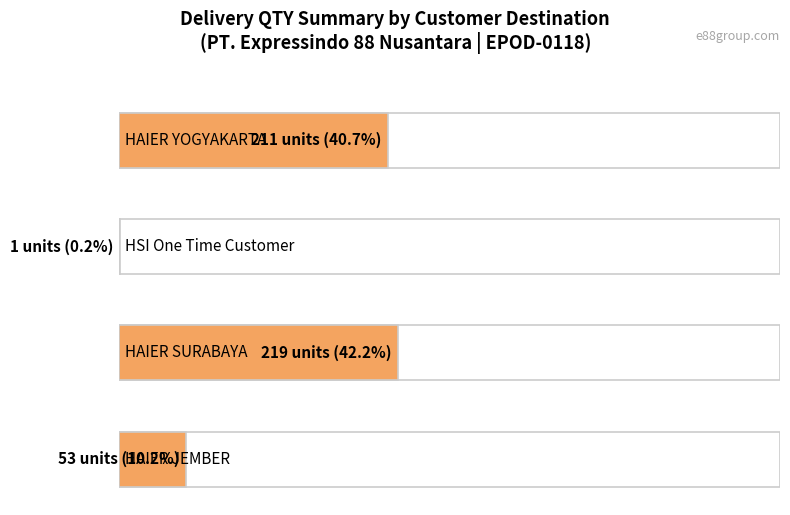

At which category does the chart reach its minimum across all series?

HSI One Time Customer